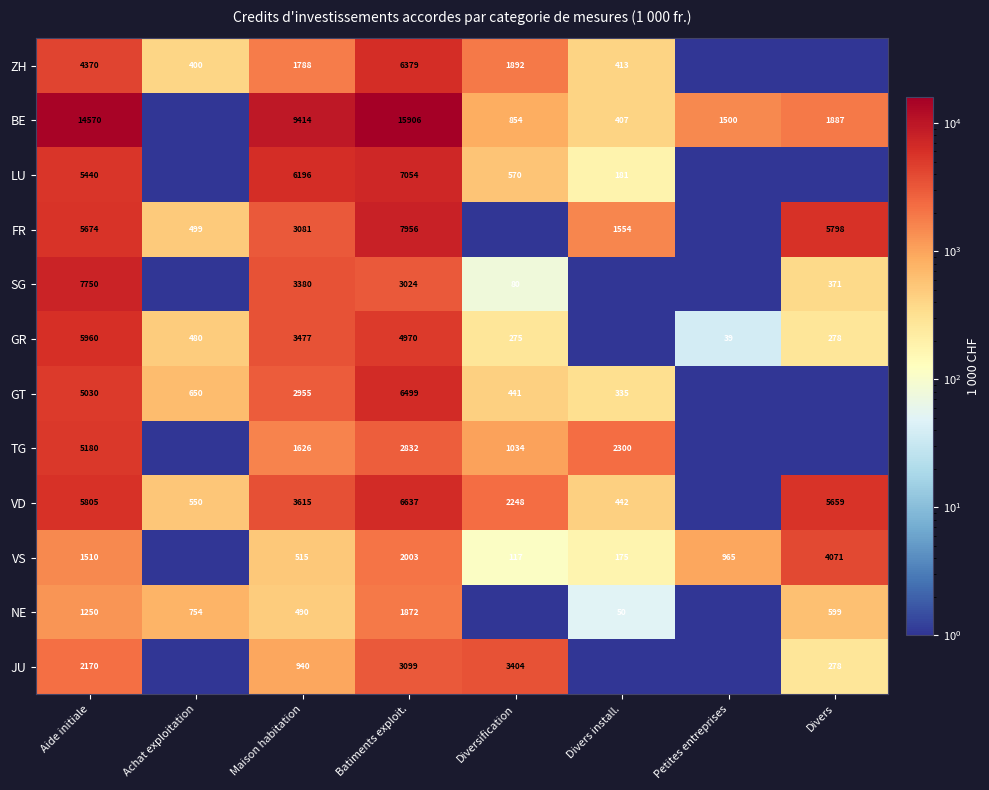

At Aide initiale, list the series in order from largest to smallest.

BE, SG, GR, VD, FR, LU, TG, GT, ZH, JU, VS, NE